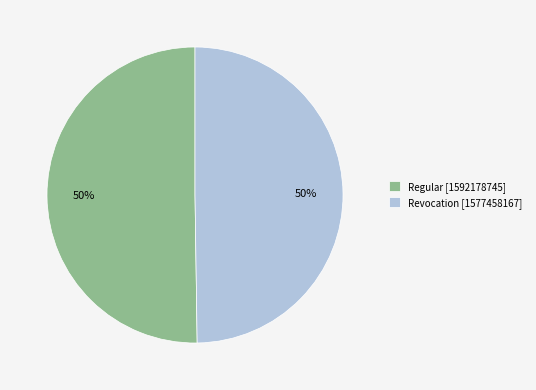

The Revocation slice represents 50% of the pie. True or false?

True